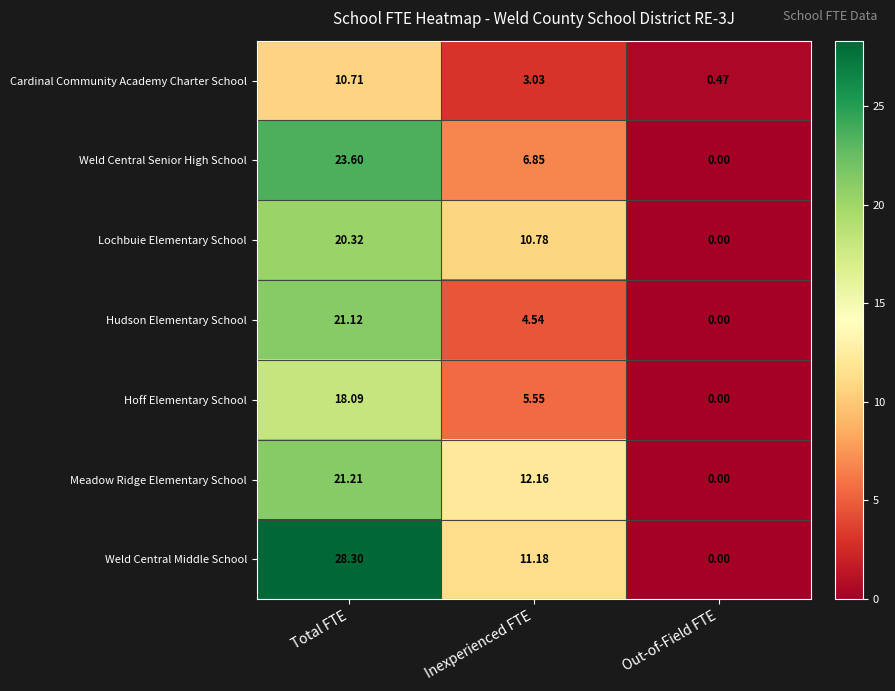

Which series changed the most between Total FTE and Inexperienced FTE?

Weld Central Middle School